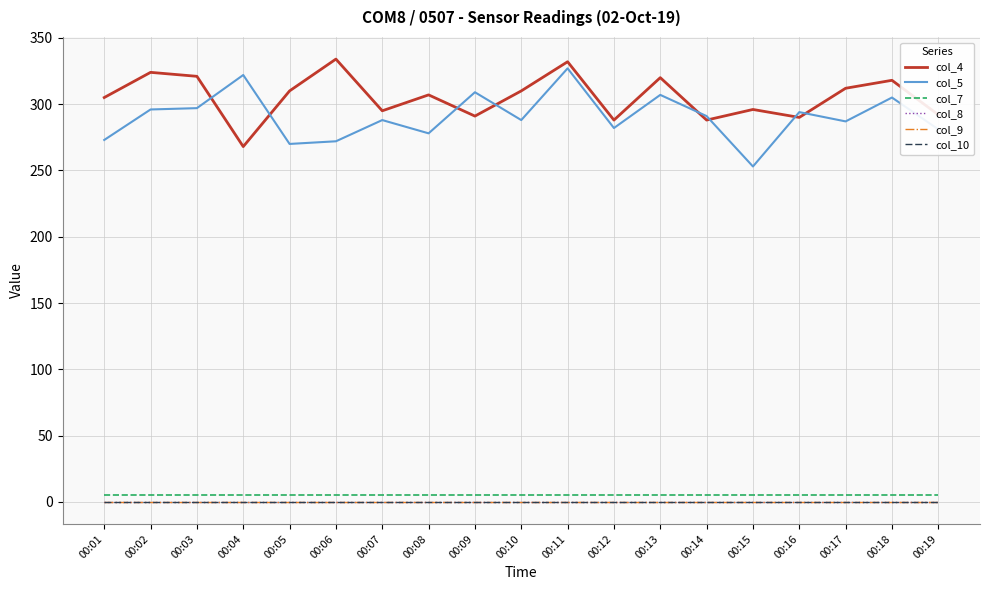

What is the total value across all series at 00:06?

611.1